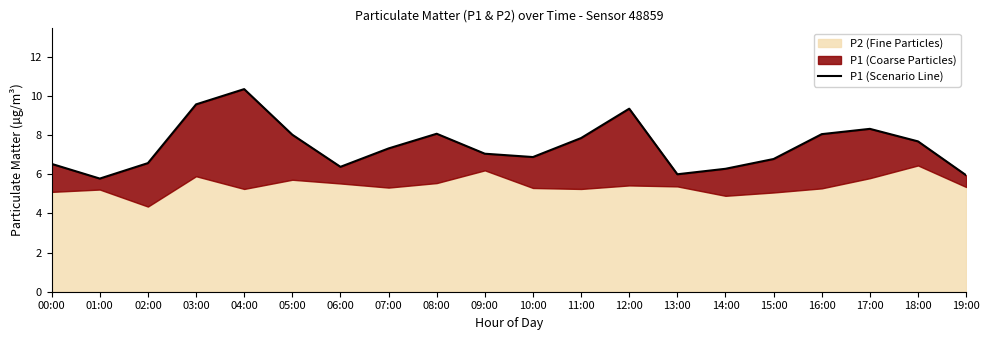

Between 03:00 and 13:00, which is larger?

03:00